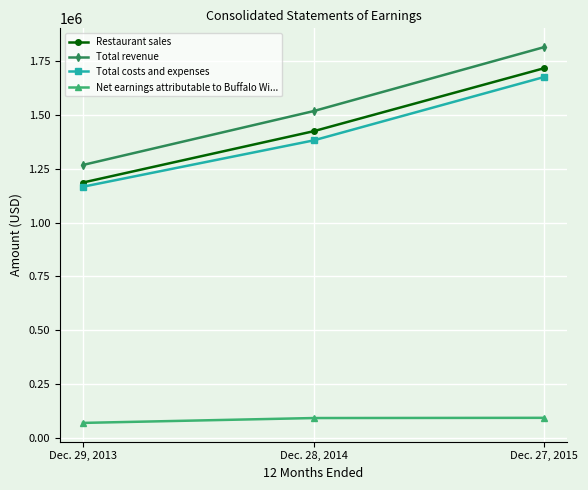

What is the average value of the Total revenue series?

1531888